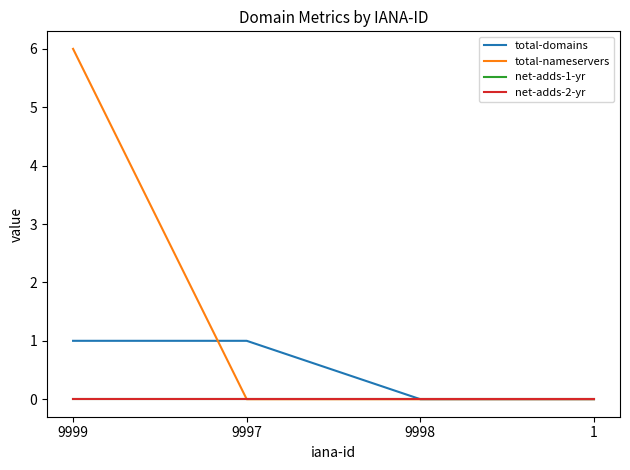

Between 1 and 9998, which is larger?

1